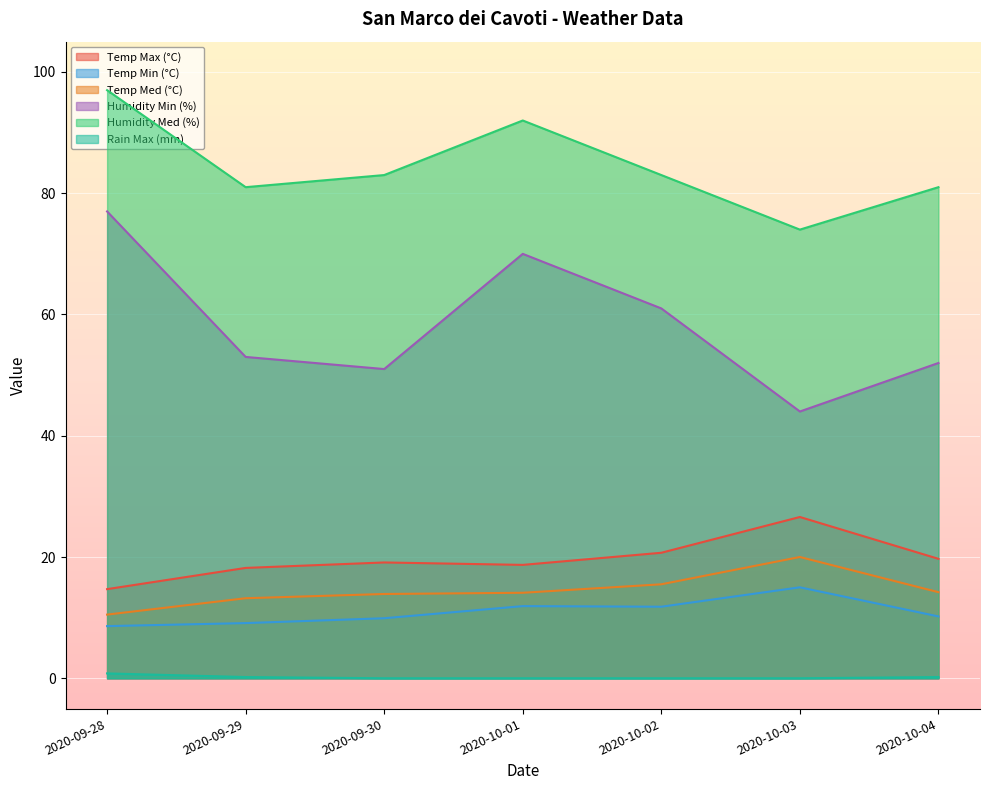

What position from the right is 2020-09-30?

5